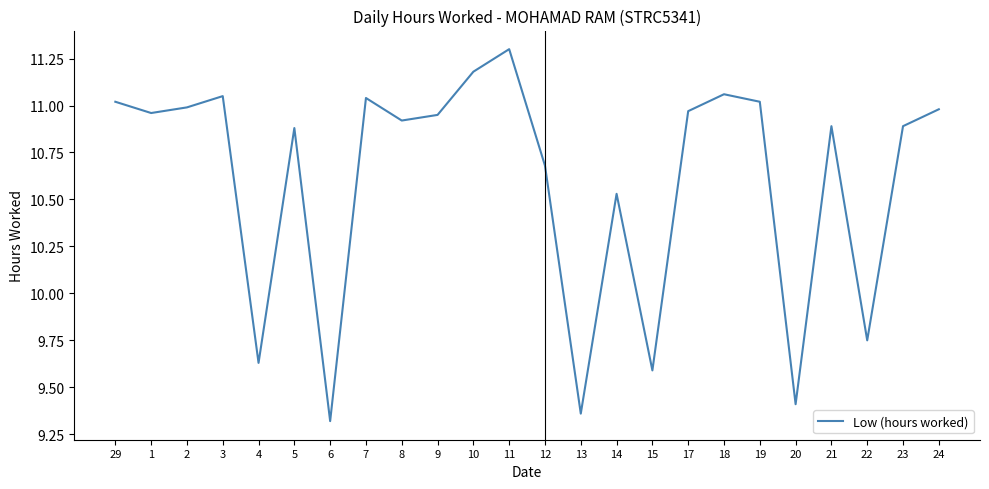

At which category does the chart reach its peak across all series?

11